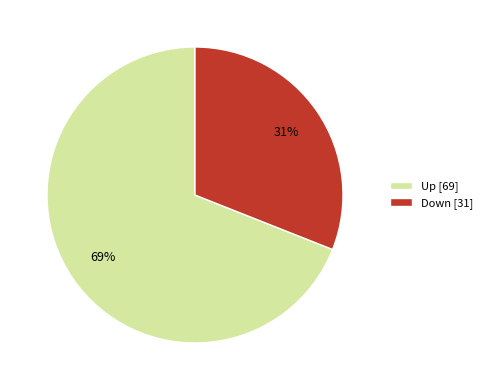

What percentage is the Down slice, to the nearest percent?

31%